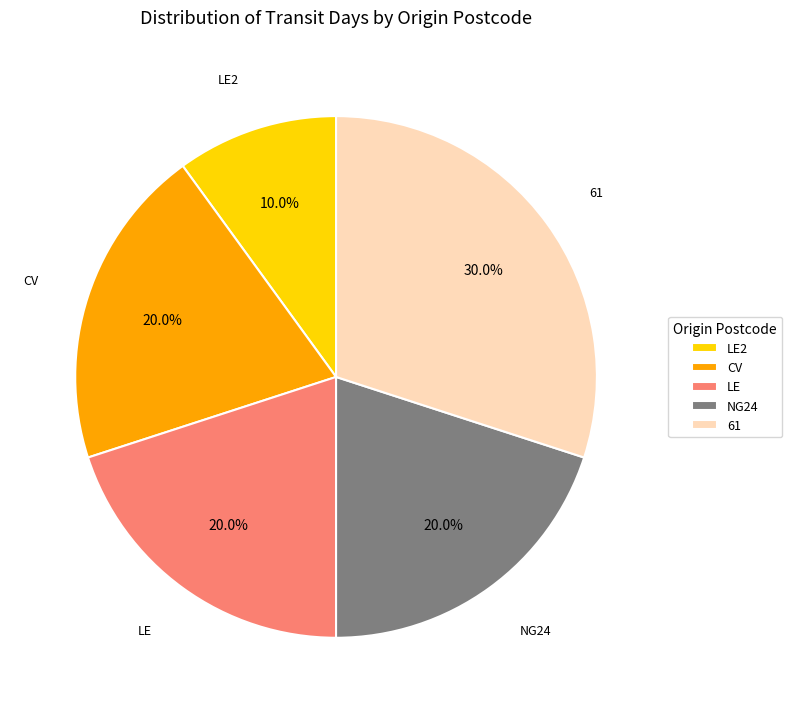

Which has a higher value, LE or LE2?

LE